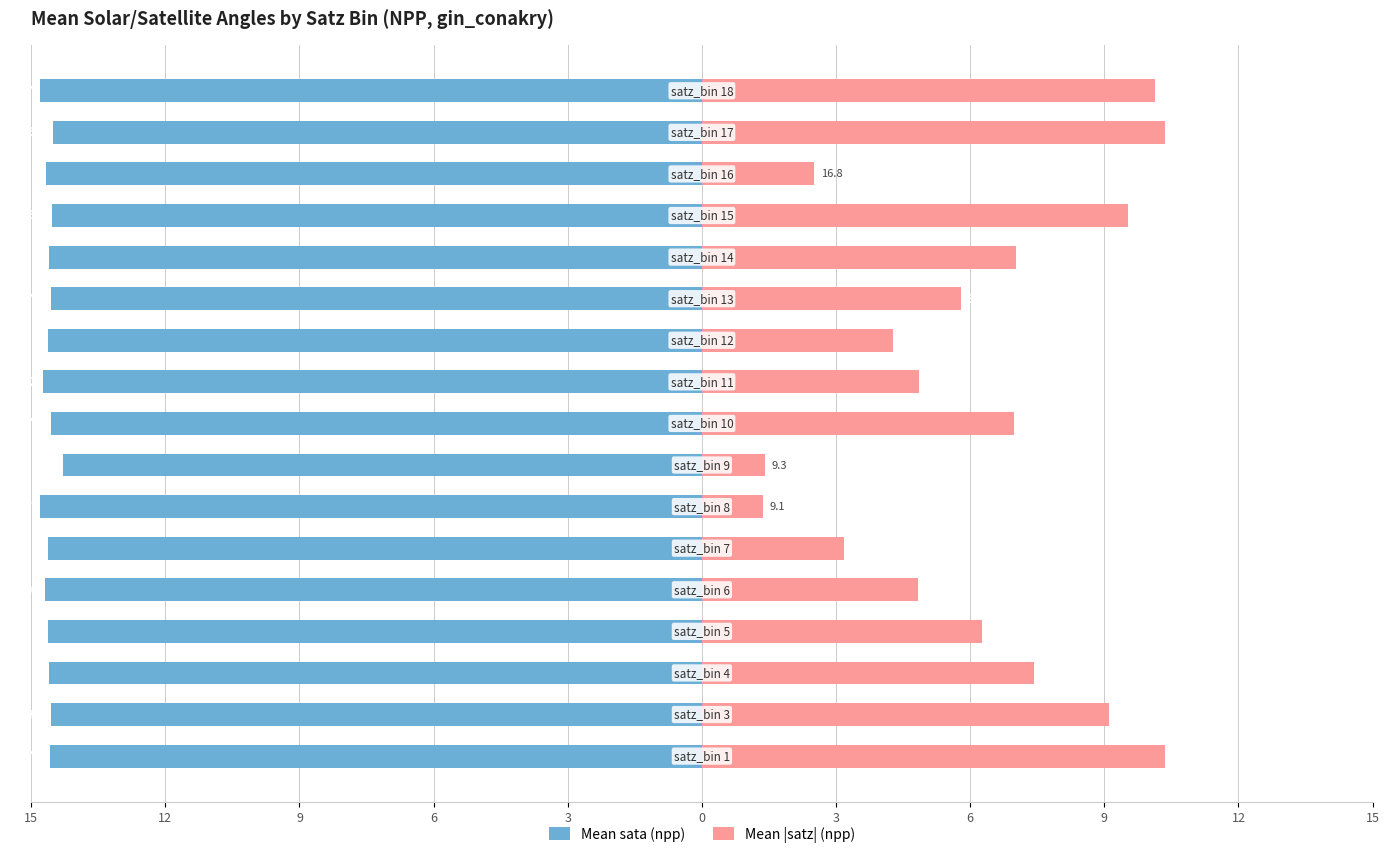

Reading left to right, transcribe all the data shown in this chart.

Mean sata (npp): -14.6	-14.6	-14.6	-14.6	-14.7	-14.6	-14.8	-14.3	-14.6	-14.7	-14.6	-14.6	-14.6	-14.5	-14.7	-14.5	-14.8
Mean |satz| (npp): 10.3	9.1	7.4	6.3	4.8	3.2	1.4	1.4	7.0	4.9	4.3	5.8	7.0	9.5	2.5	10.3	10.1